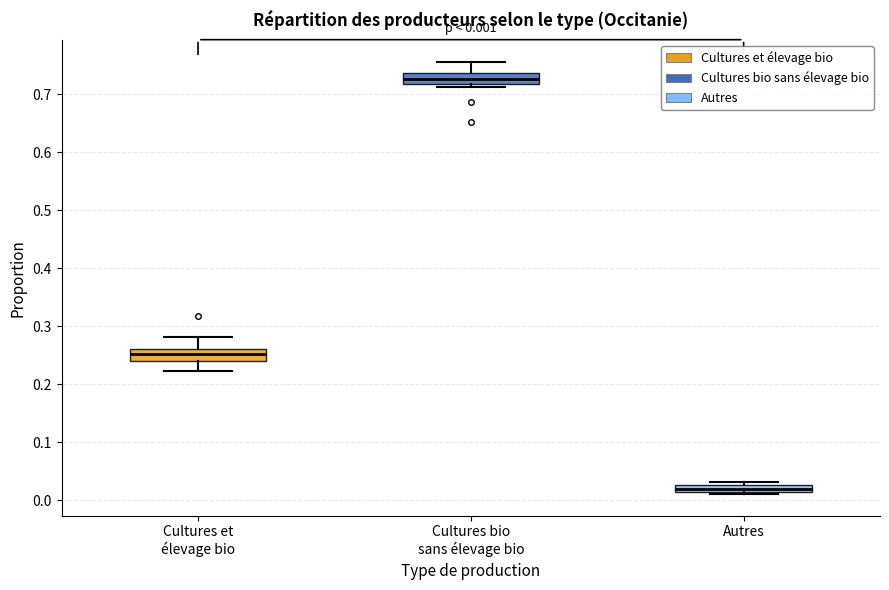

Which box has the lowest median line?

Autres